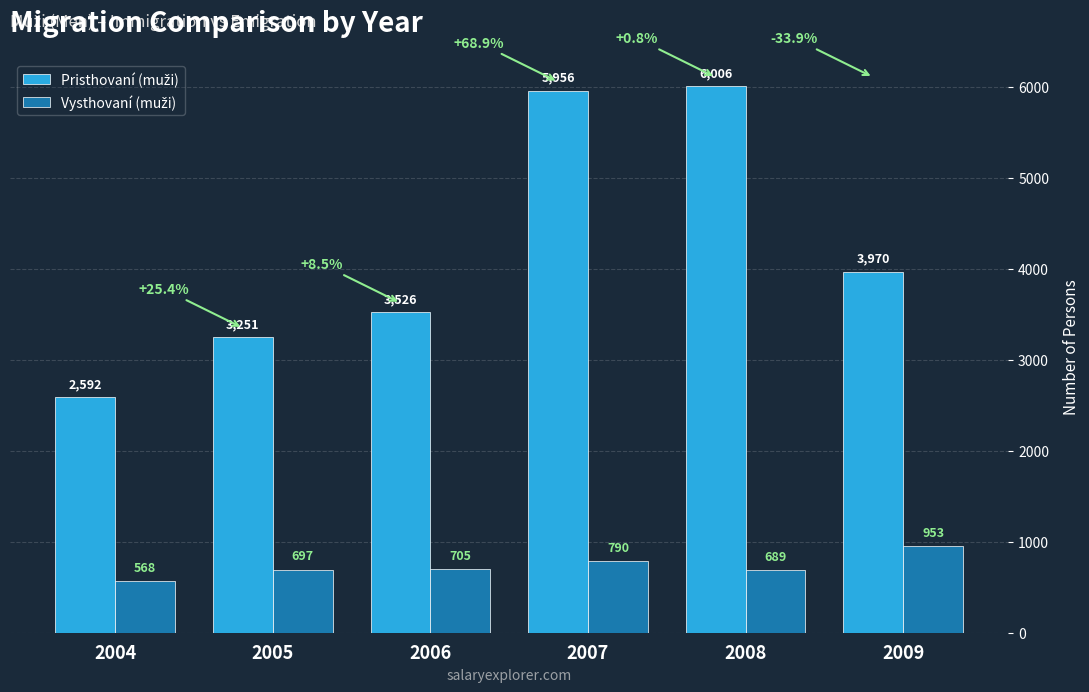

What is the difference between the highest and lowest values at 2008?

5317